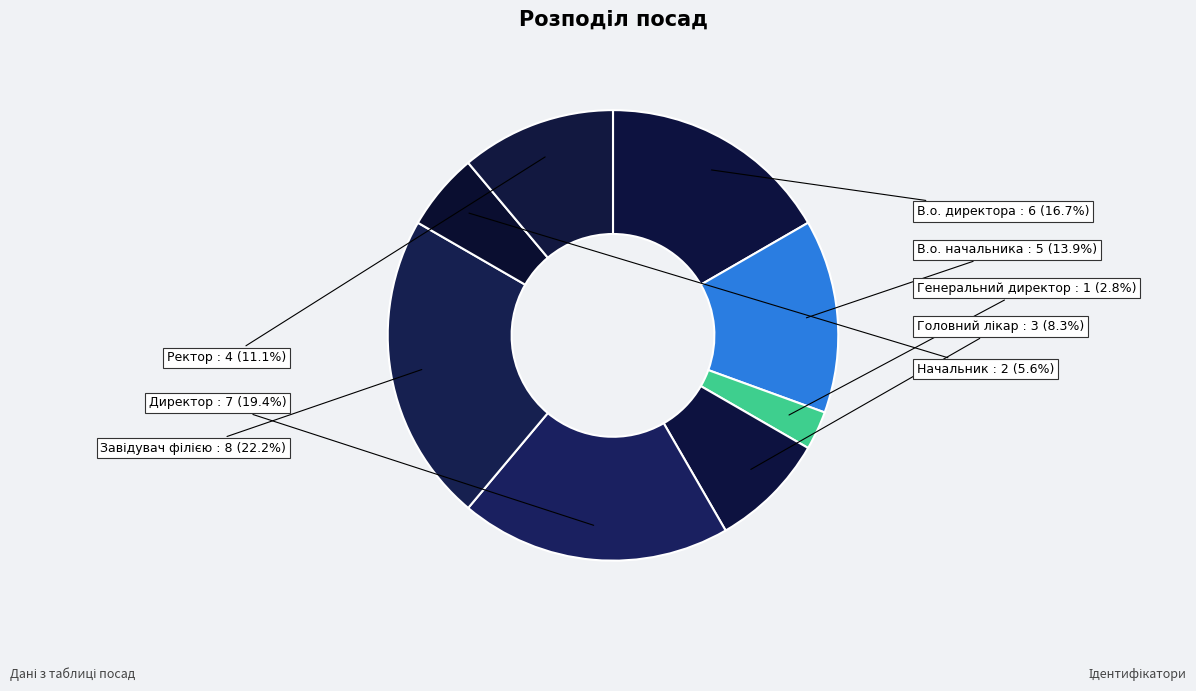

Which category has the smallest portion of the pie?

Генеральний директор